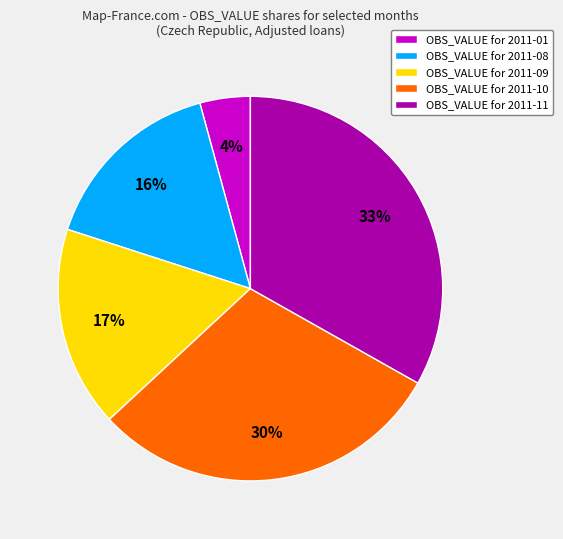

Combined, do OBS_VALUE for 2011-09 and OBS_VALUE for 2011-10 account for over 50%?

No